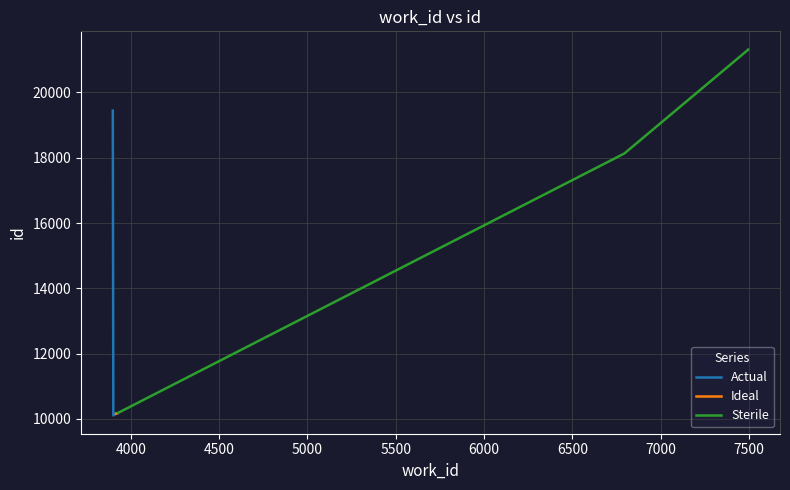

True or false: Actual has more than 1 interior local peaks.

False